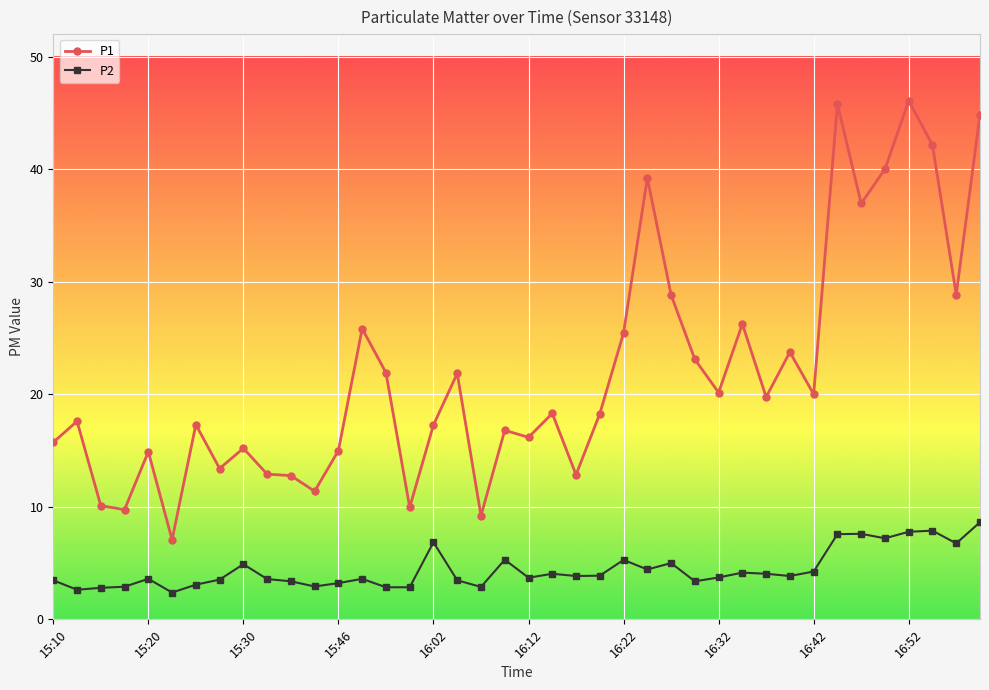

Which series has the widest spread of values?

P1